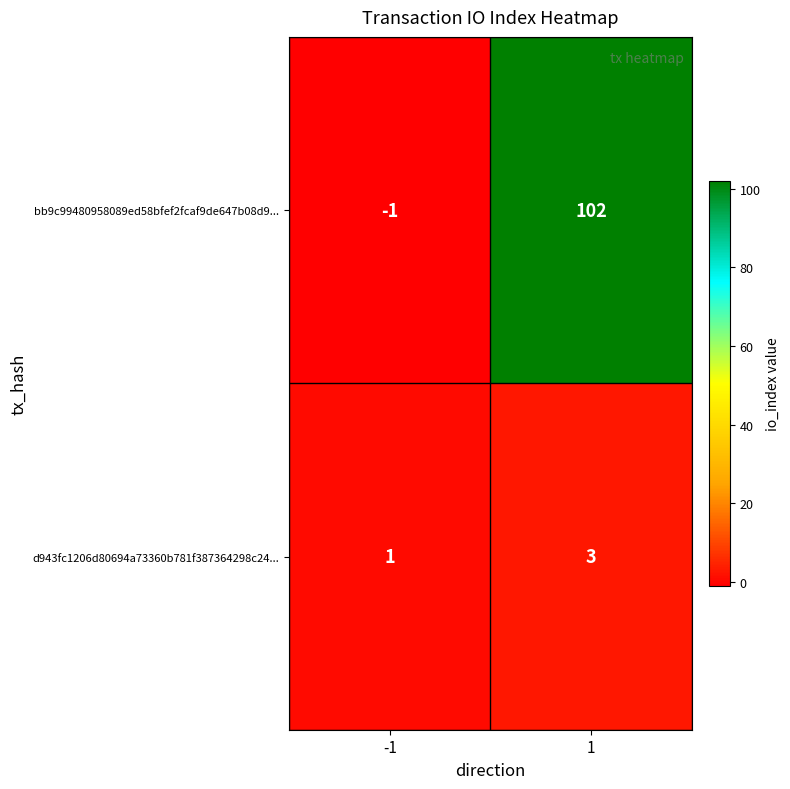

What is the difference between the maximum and minimum values in the bb9c99480958089ed58bfef2fcaf9de647b08d9... series?

103